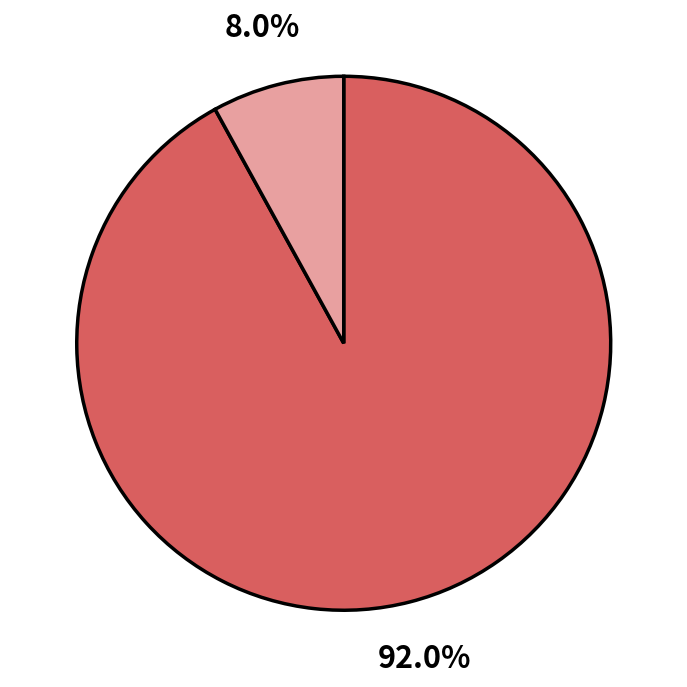

Is there any slice that represents more than half of the pie?

Yes